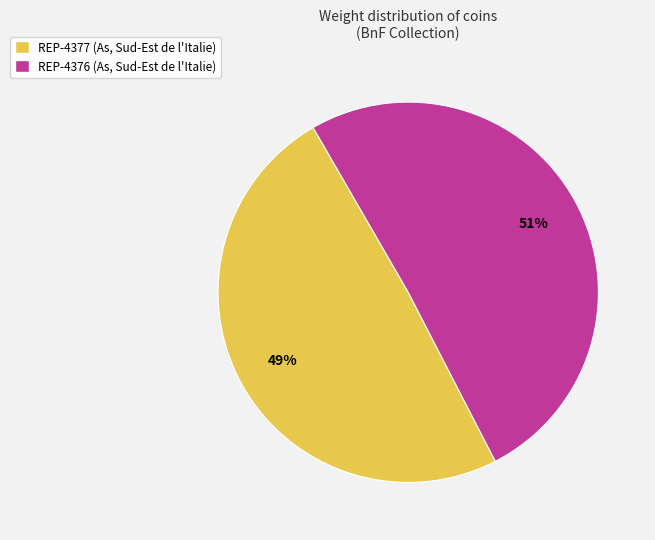

True or false: REP-4377 (As, Sud-Est de l'Italie) accounts for 49% of the total.

True